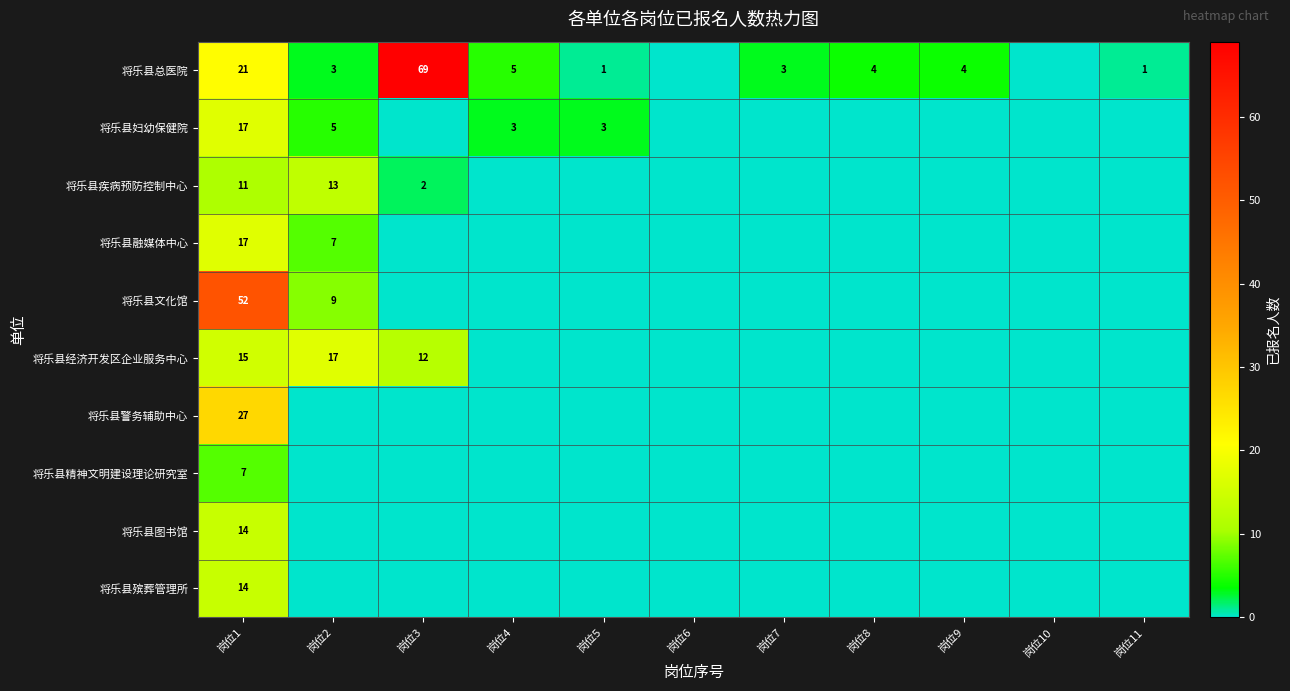

How many data points does each series have?

11